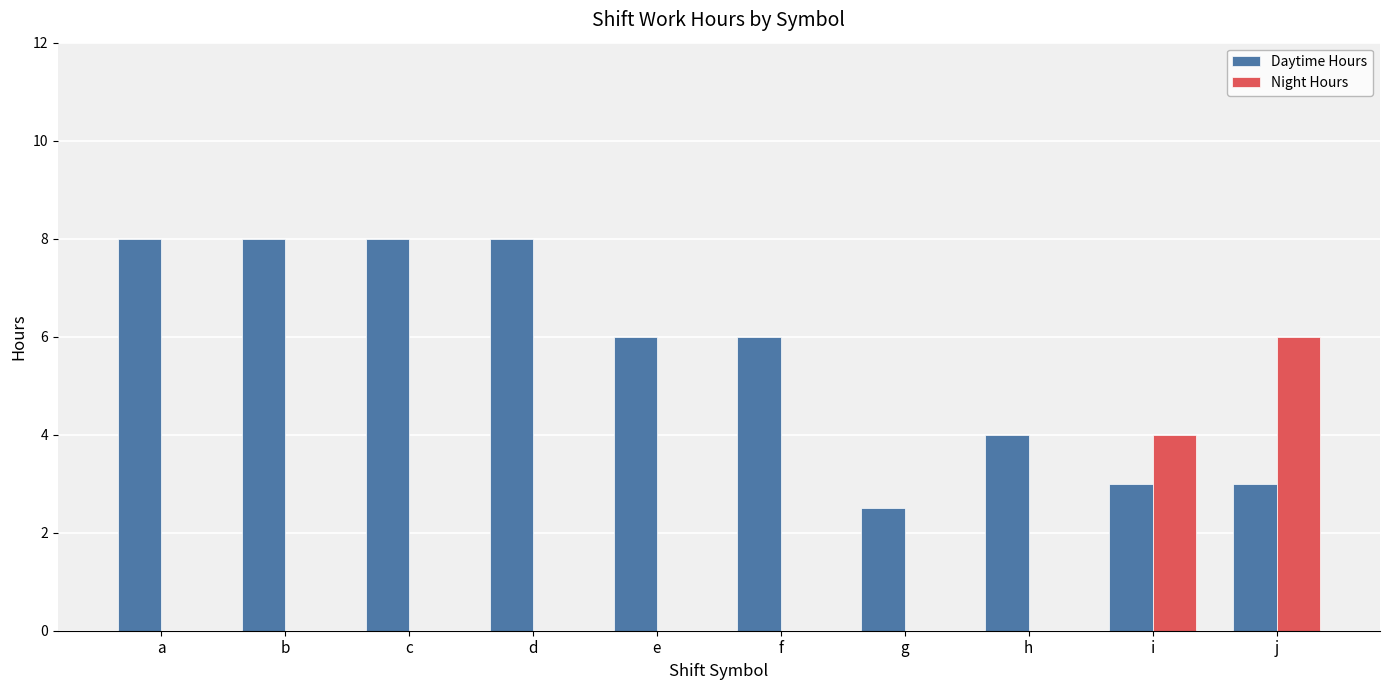

Which series has the largest total across all categories?

Daytime Hours